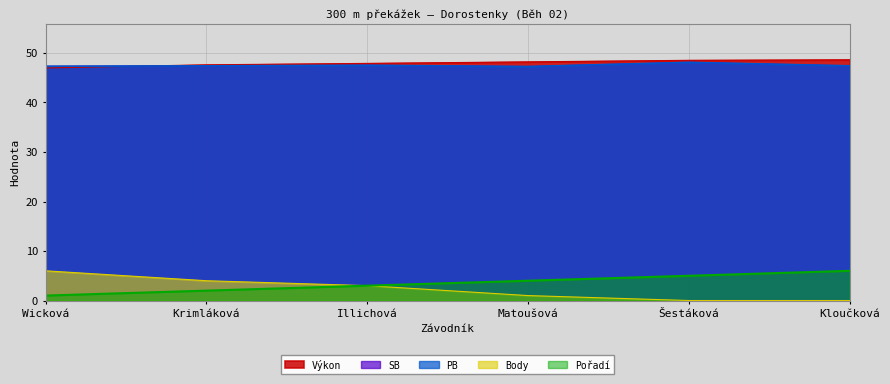

What are all the series names shown in the legend?

Pořadí, Výkon, PB, SB, Body